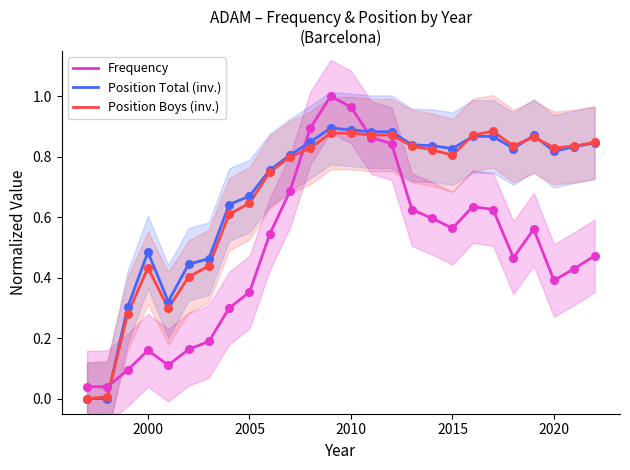

Which series reaches the maximum Y coordinate?

Frequency